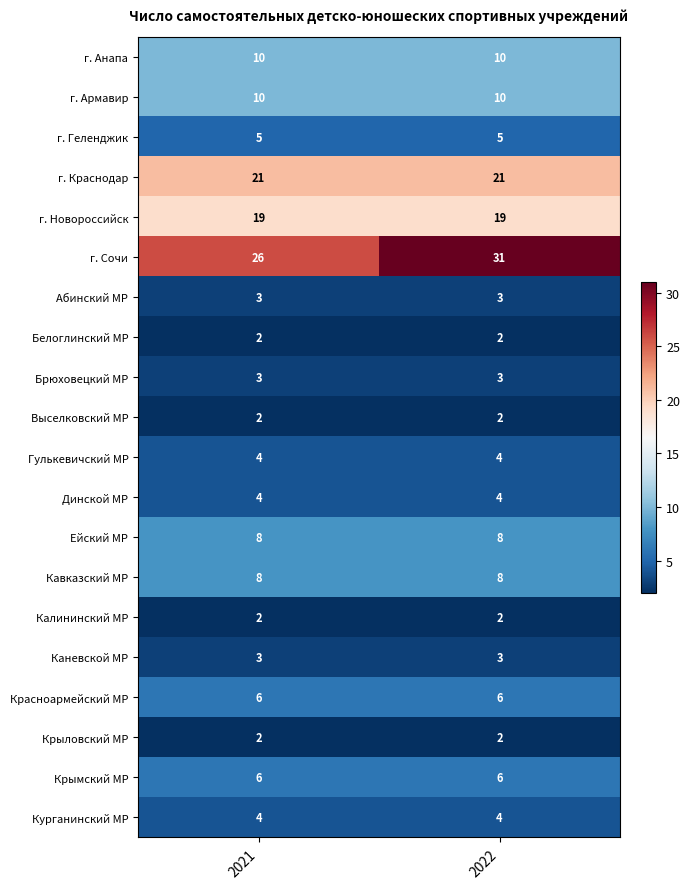

At how many categories does at least one series exceed 15?

2